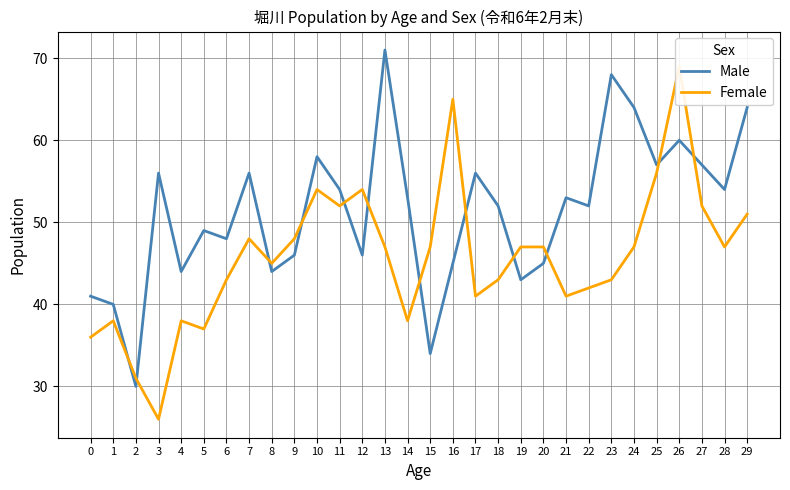

What is the value of the Female point at the 8th from the left?

48